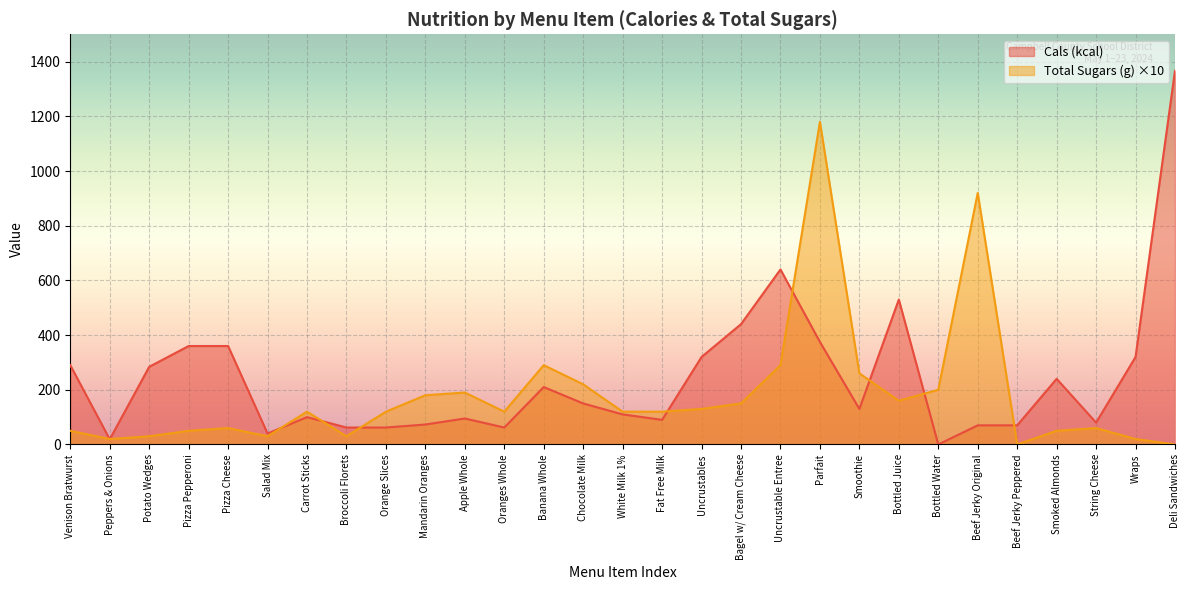

What is the value of the Total Sugars (g) point at the 19th from the left?

290